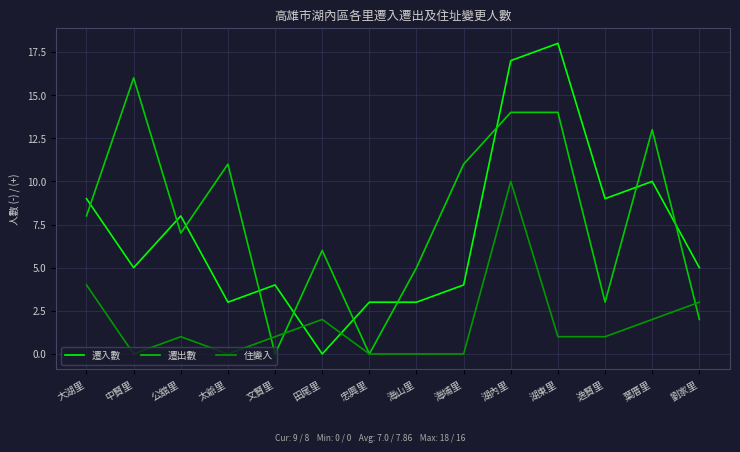

What are all the series names shown in the legend?

遷入數, 遷出數, 住變入